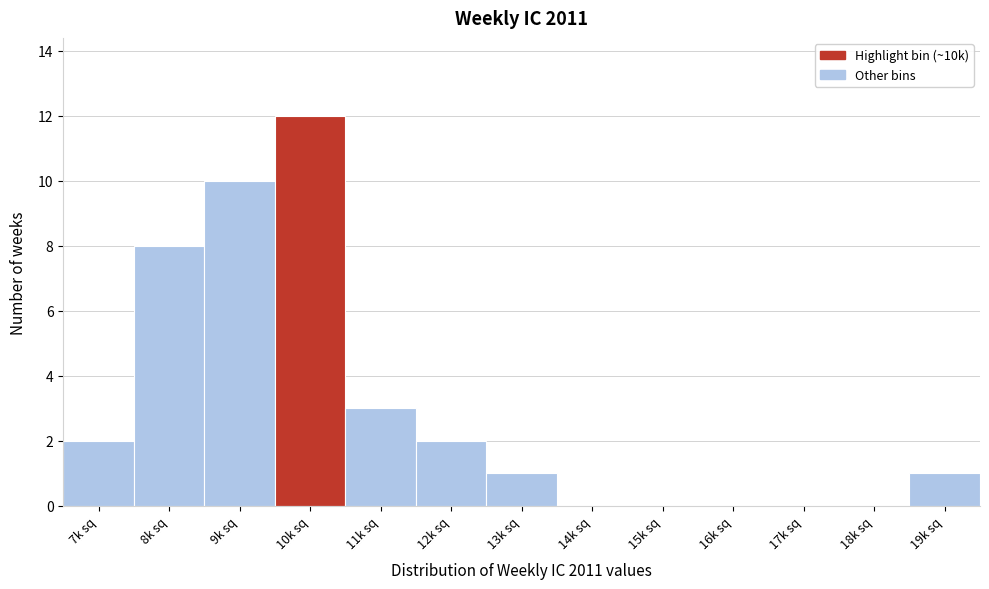

Reading right to left, extract all data points from this chart.

19k sq=1	18k sq=0	17k sq=0	16k sq=0	15k sq=0	14k sq=0	13k sq=1	12k sq=2	11k sq=3	10k sq=12	9k sq=10	8k sq=8	7k sq=2